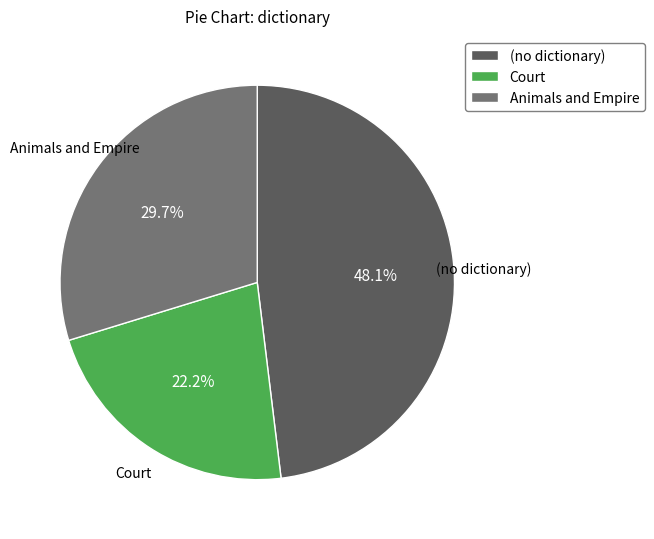

Which slice is the smallest?

Court